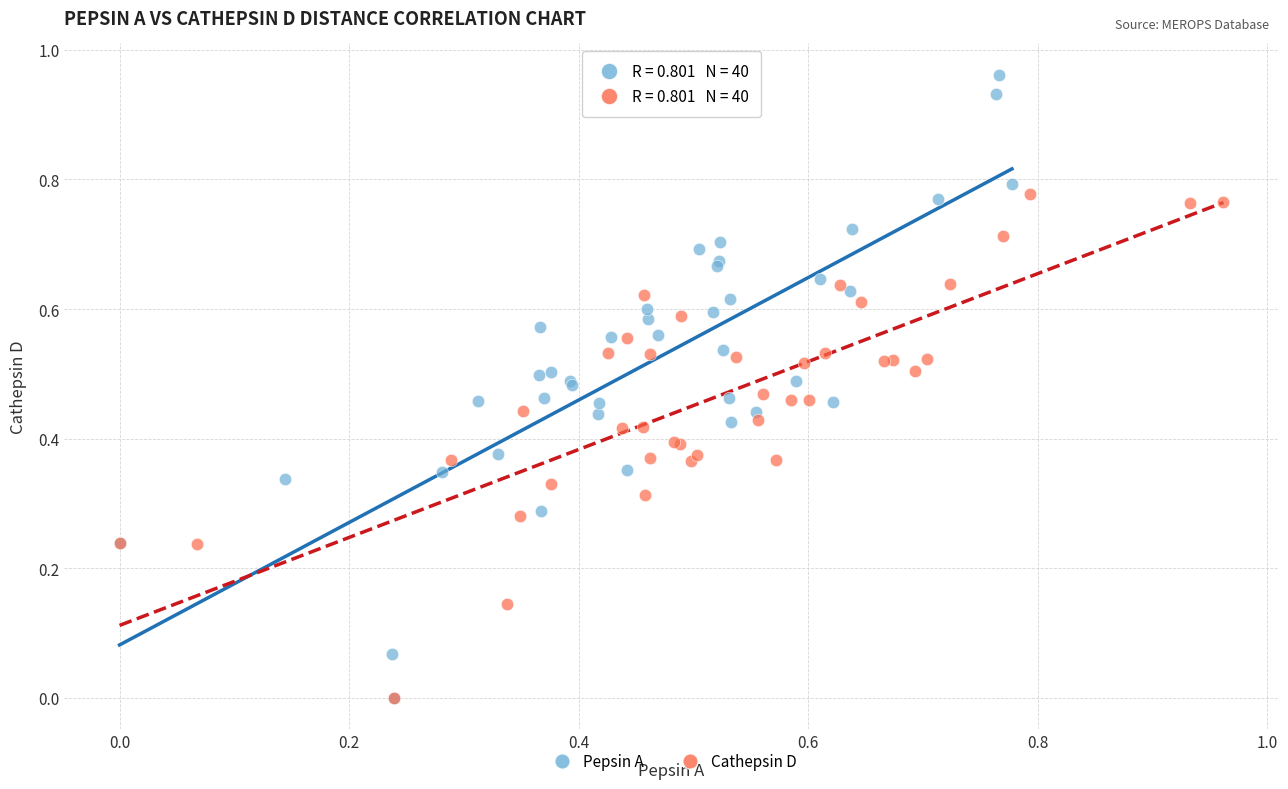

Which series has the widest spread of Y values?

Pepsin A